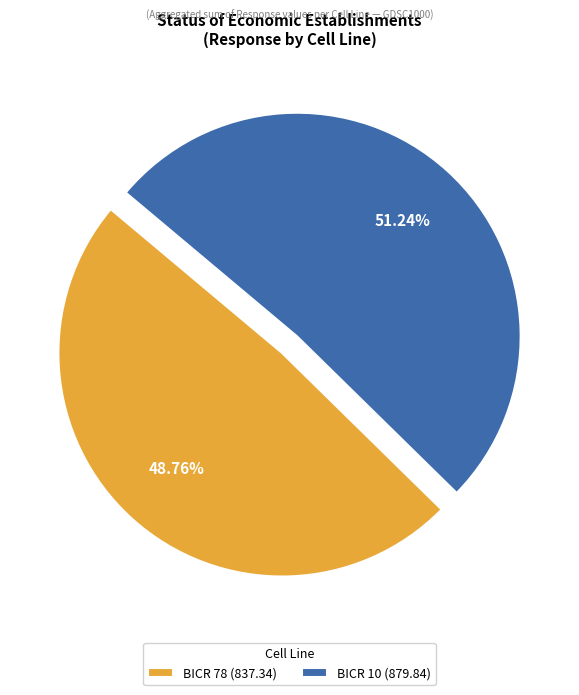

What is the ratio of the value at BICR 78 (837.34) to the value at BICR 10 (879.84)?

1.0